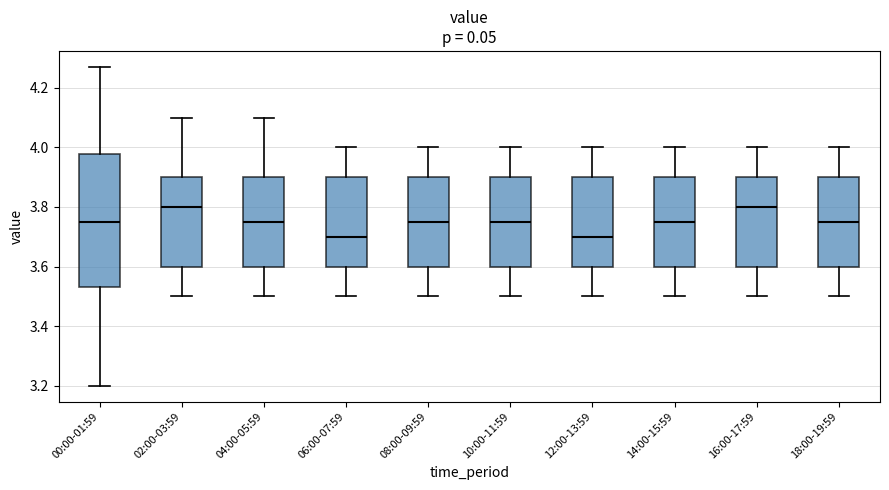

Where is the upper edge of the box for 04:00-05:59 on the y-axis? The values are not printed on the chart, so give them approximately, as read against the axis.

3.90